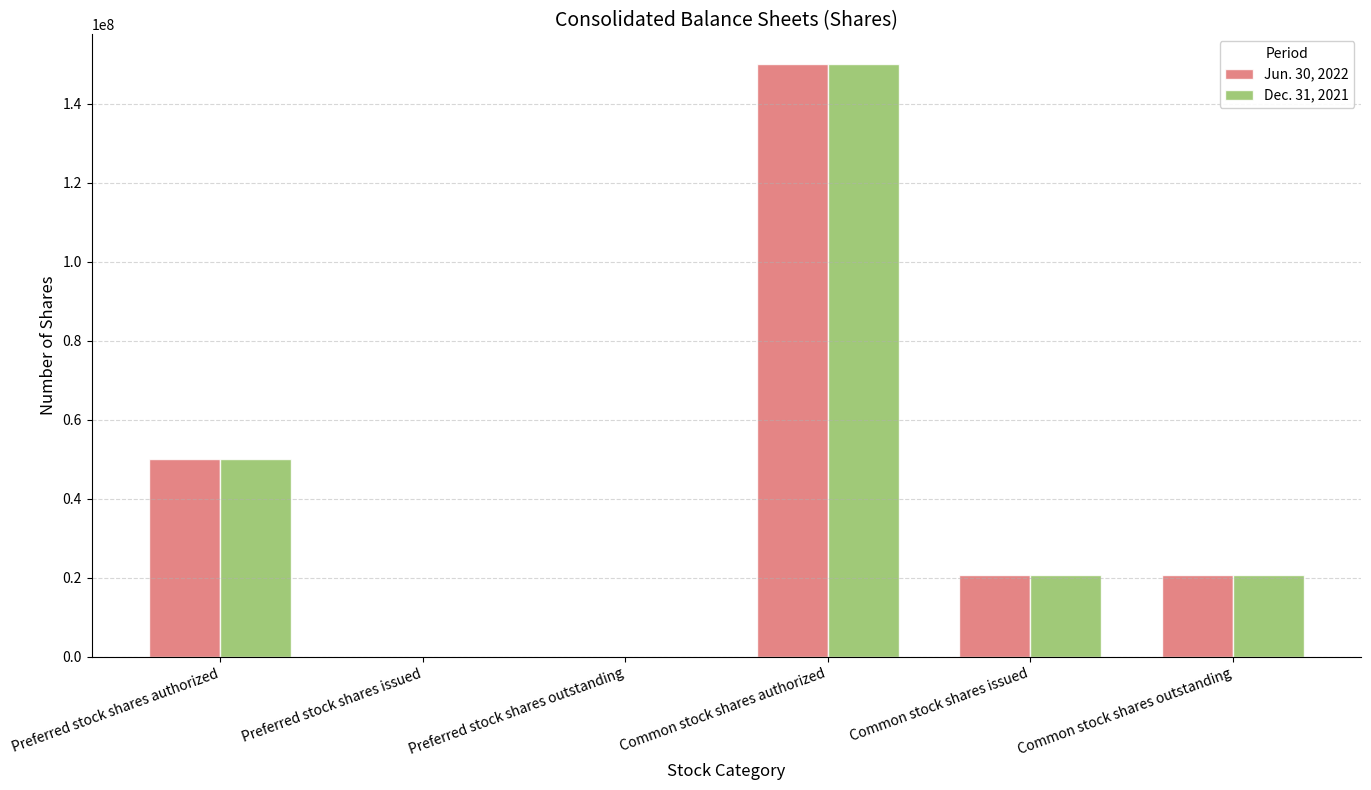

Is it true that Dec. 31, 2021 equals 66695113 at Preferred stock shares issued?

False